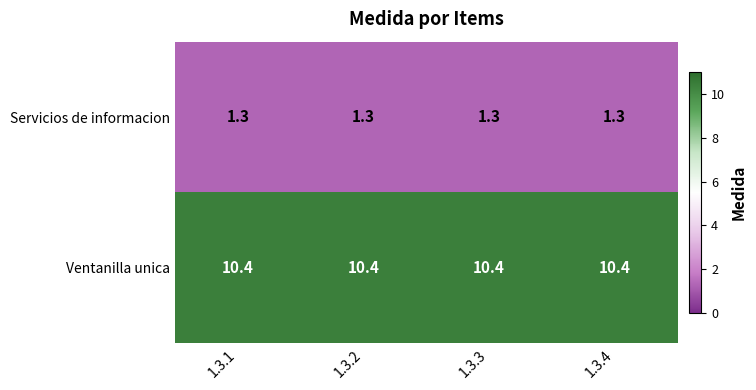

Rank the series by their maximum value, from lowest to highest.

Servicios de informacion, Ventanilla unica